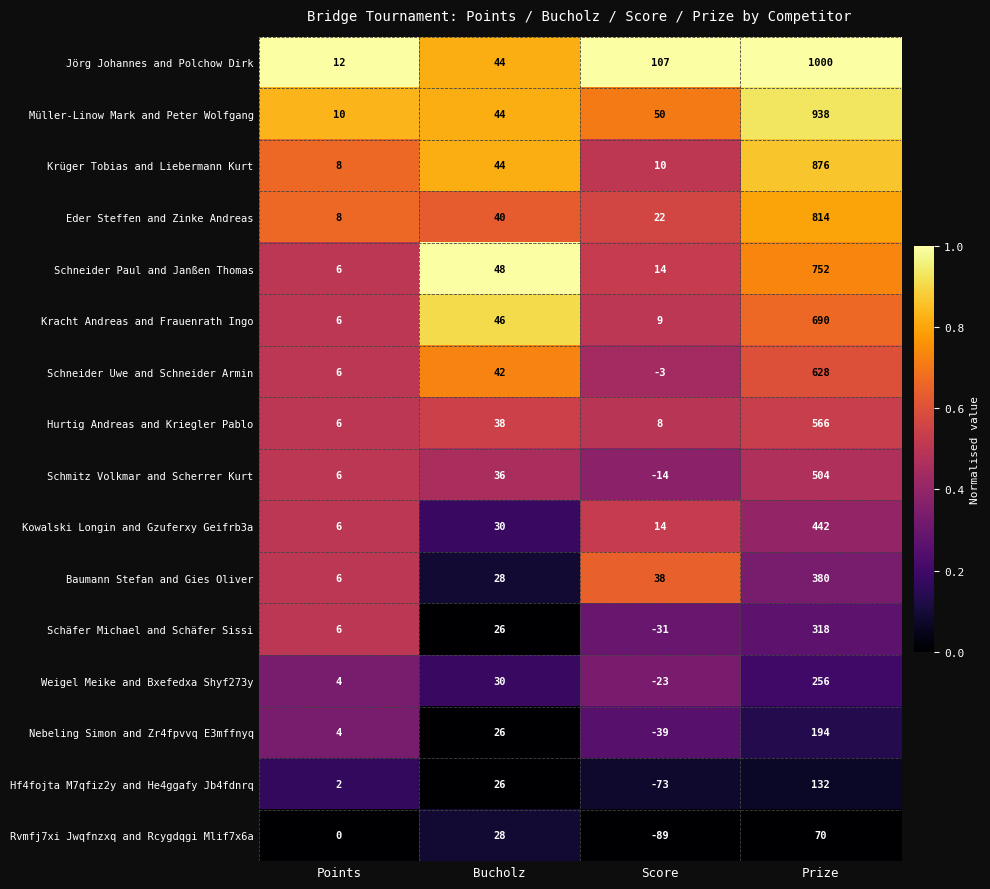

Read the Schneider Paul and Janßen Thomas value at Prize, to the nearest 100.

800